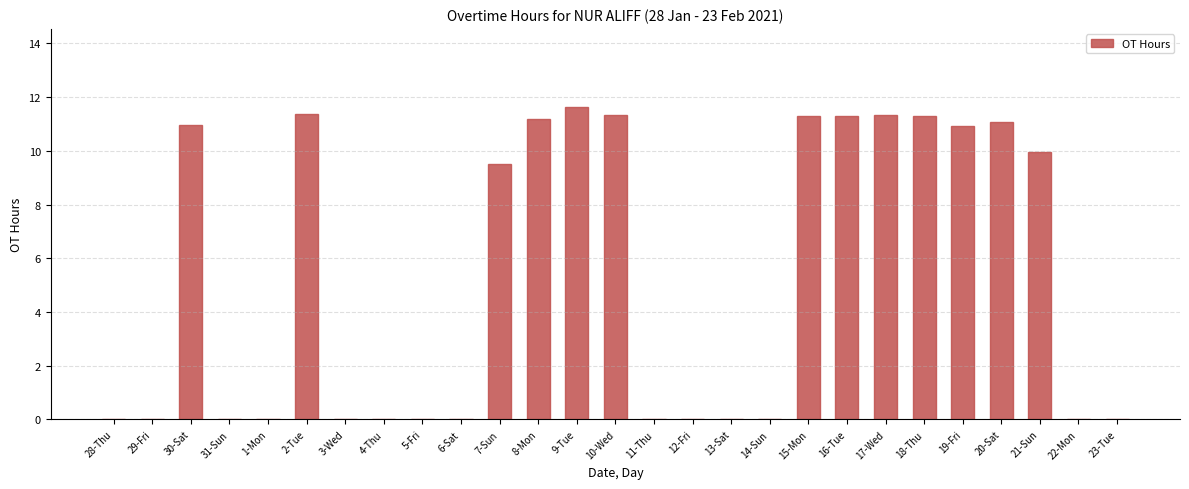

What is the sum of all values?

143.2